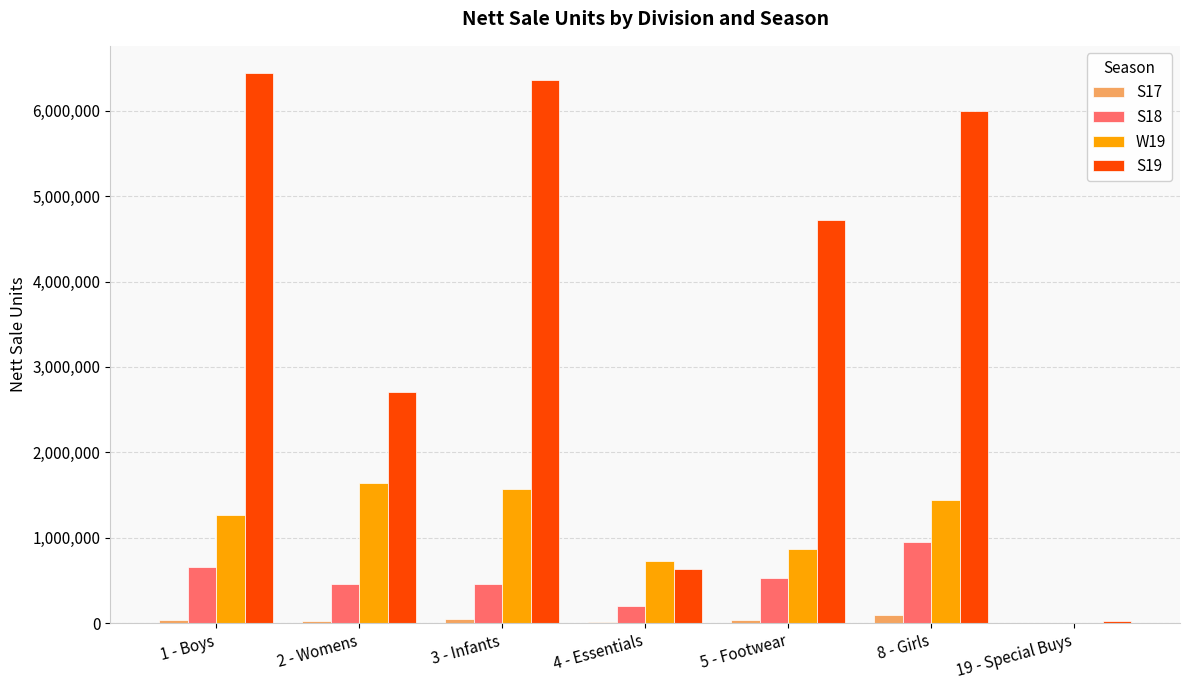

What value does the W19 series have at 3 - Infants, to the nearest 10?

1566430